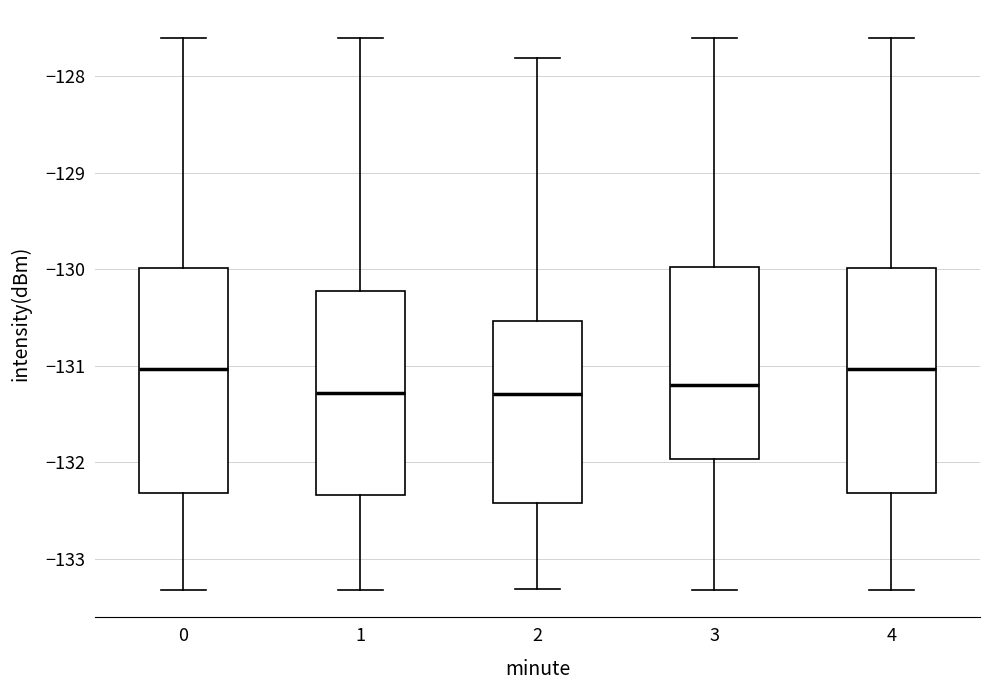

Where does the lower whisker of the box at x = 4 end on the y-axis? The values are not printed on the chart, so give them approximately, as read against the axis.

-133.3